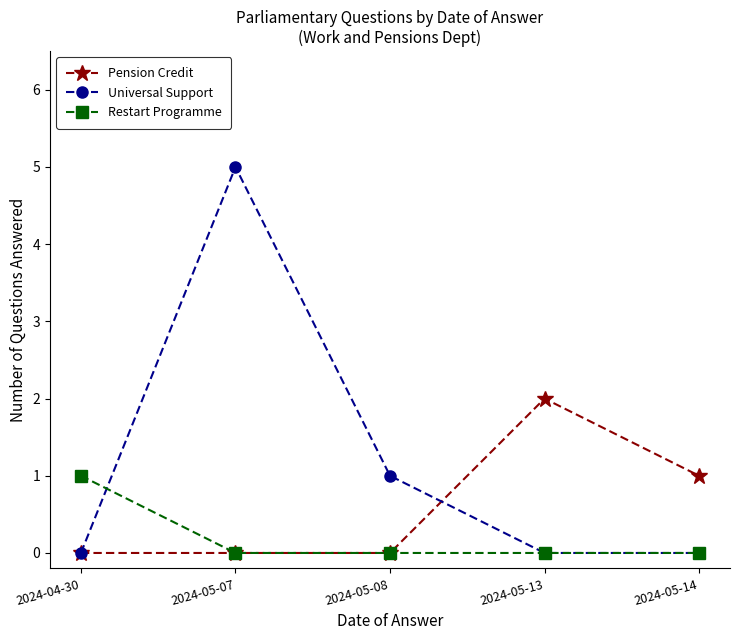

Count the Universal Support values in the range 0 to 1.

4